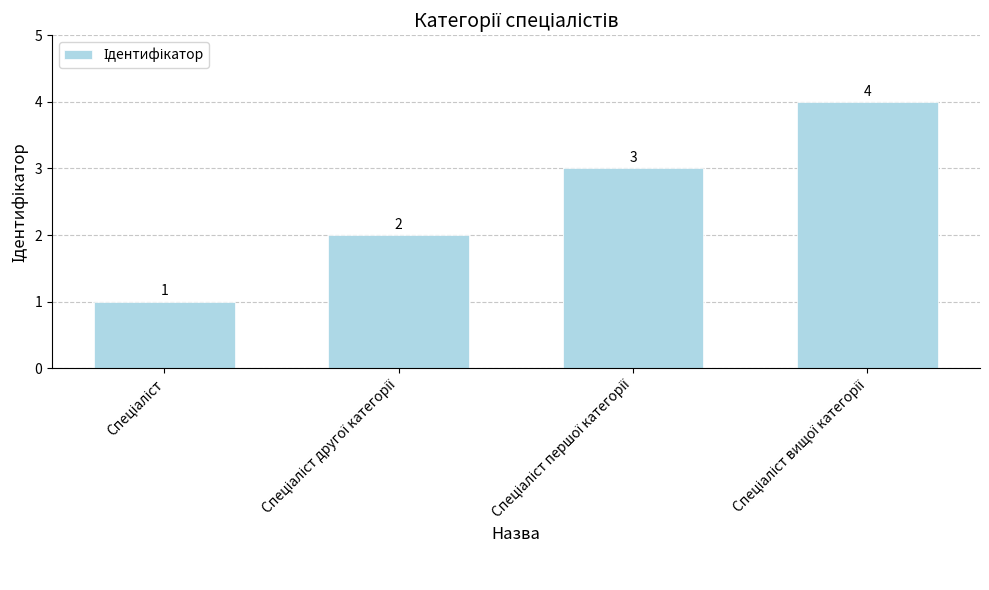

What is the sum of all values?

10